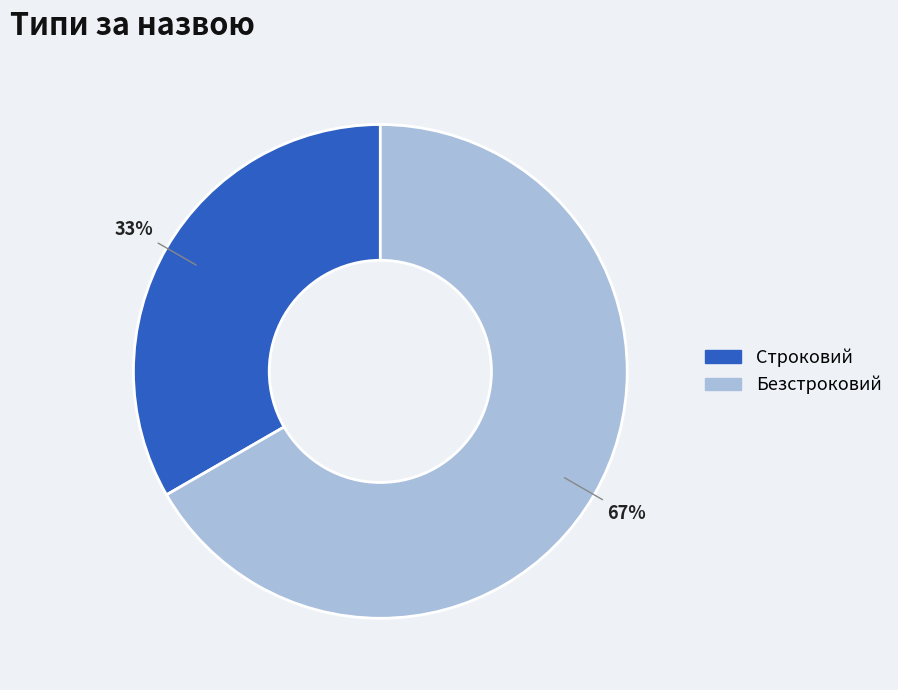

Is the sum of Строковий and Безстроковий greater than half?

Yes